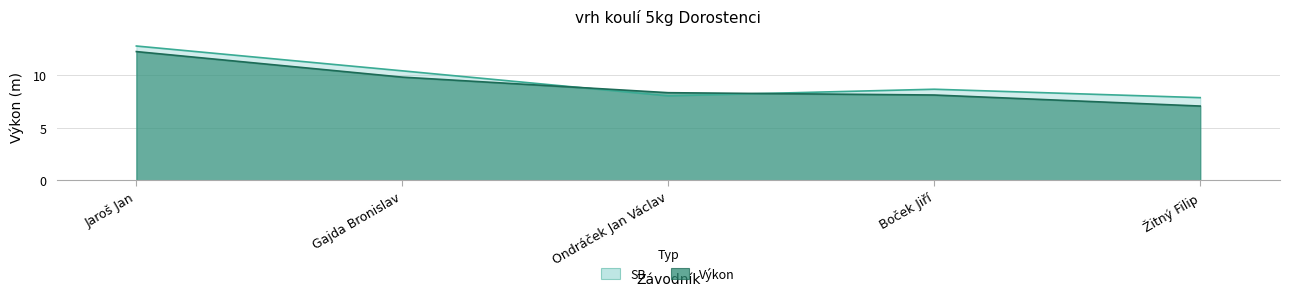

What is the value of the SB point at the 5th from the left?

7.9